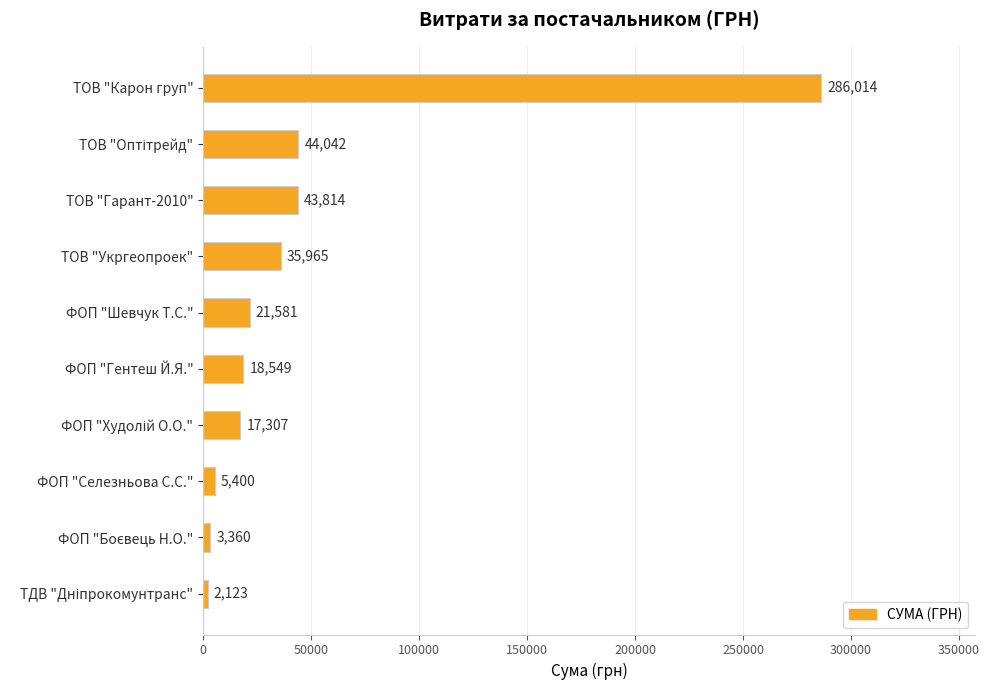

Count the number of data series in this chart.

1